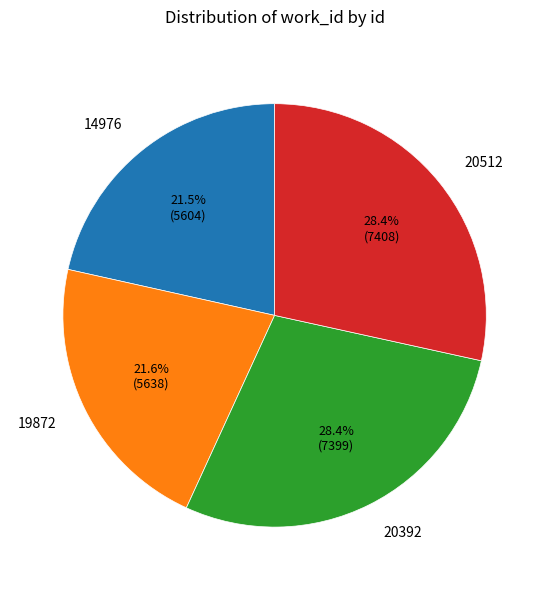

Is 20512 the majority of the pie?

No